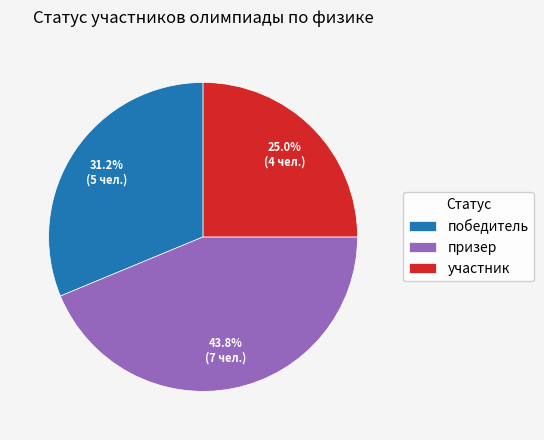

Approximately how many times larger is the value at участник compared to победитель?

0.8